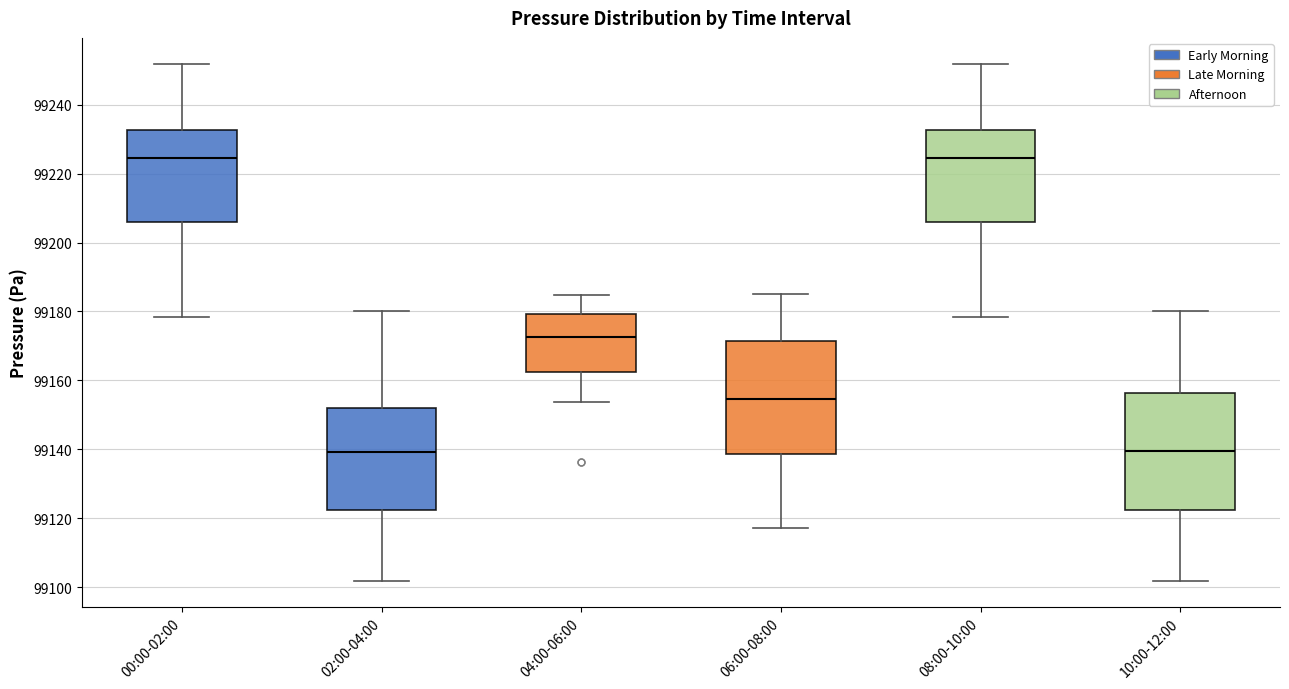

Reading left to right, transcribe this box plot: for each box, give where its median line is, the range the box spans, and where its two whiskers end, as read against the y-axis. The values are not printed on the chart, so give them approximately, as read against the axis.

00:00-02:00: median 99224, box 99206 to 99232, whiskers 99178 to 99252
02:00-04:00: median 99140, box 99122 to 99152, whiskers 99102 to 99180
04:00-06:00: median 99172, box 99162 to 99180, whiskers 99154 to 99184
06:00-08:00: median 99154, box 99138 to 99172, whiskers 99118 to 99186
08:00-10:00: median 99224, box 99206 to 99232, whiskers 99178 to 99252
10:00-12:00: median 99140, box 99122 to 99156, whiskers 99102 to 99180